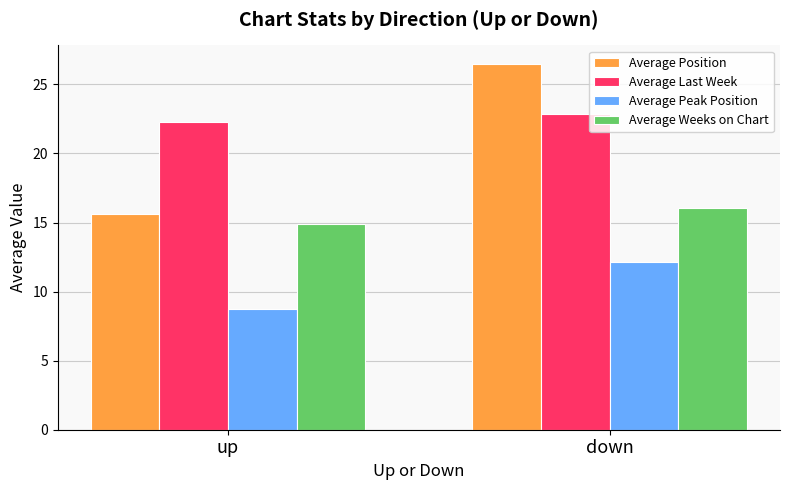

Is it true that Average Weeks on Chart equals 9.3 at down?

False